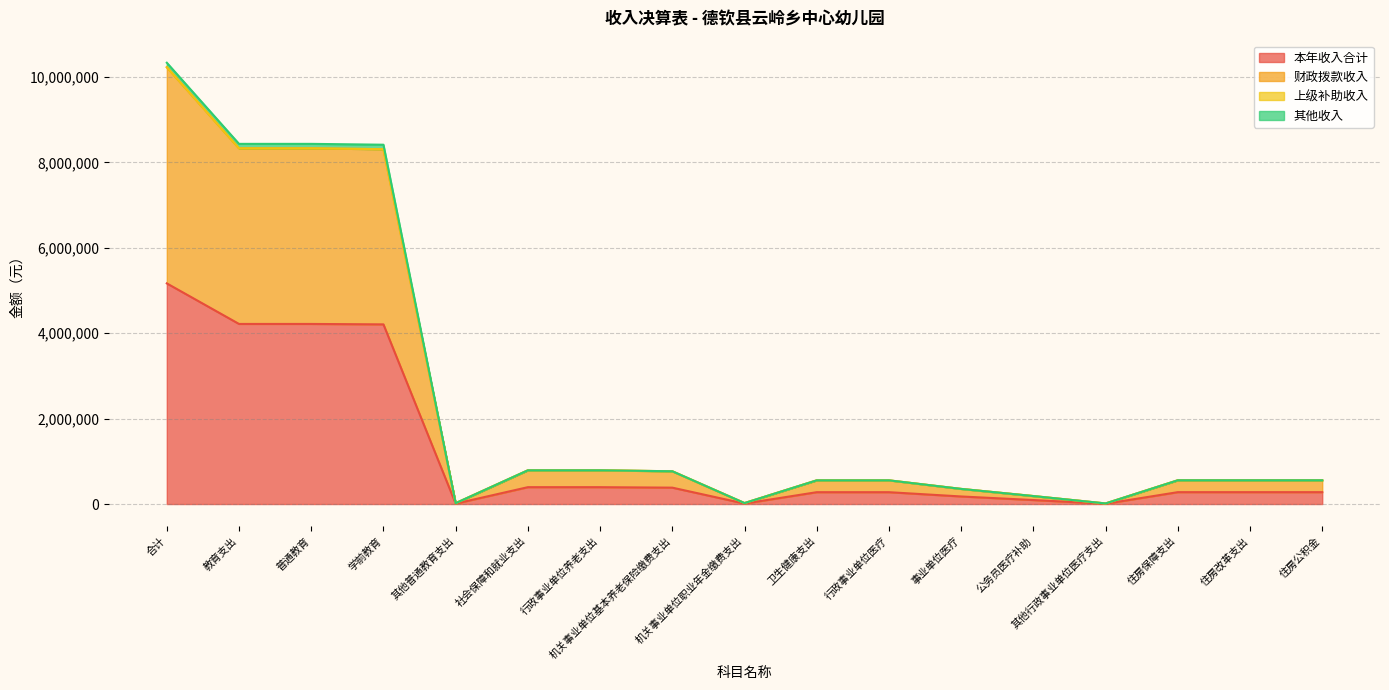

Which category has the highest value in the 本年收入合计 series?

合计